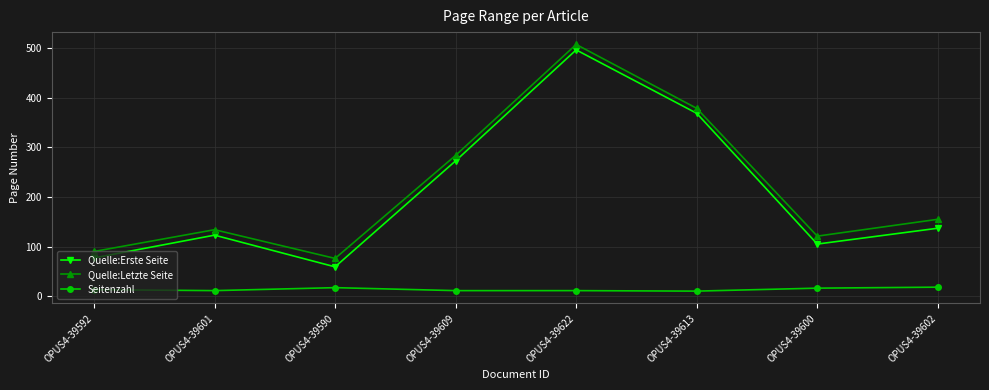

Count the Seitenzahl values in the range 11 to 17.

6